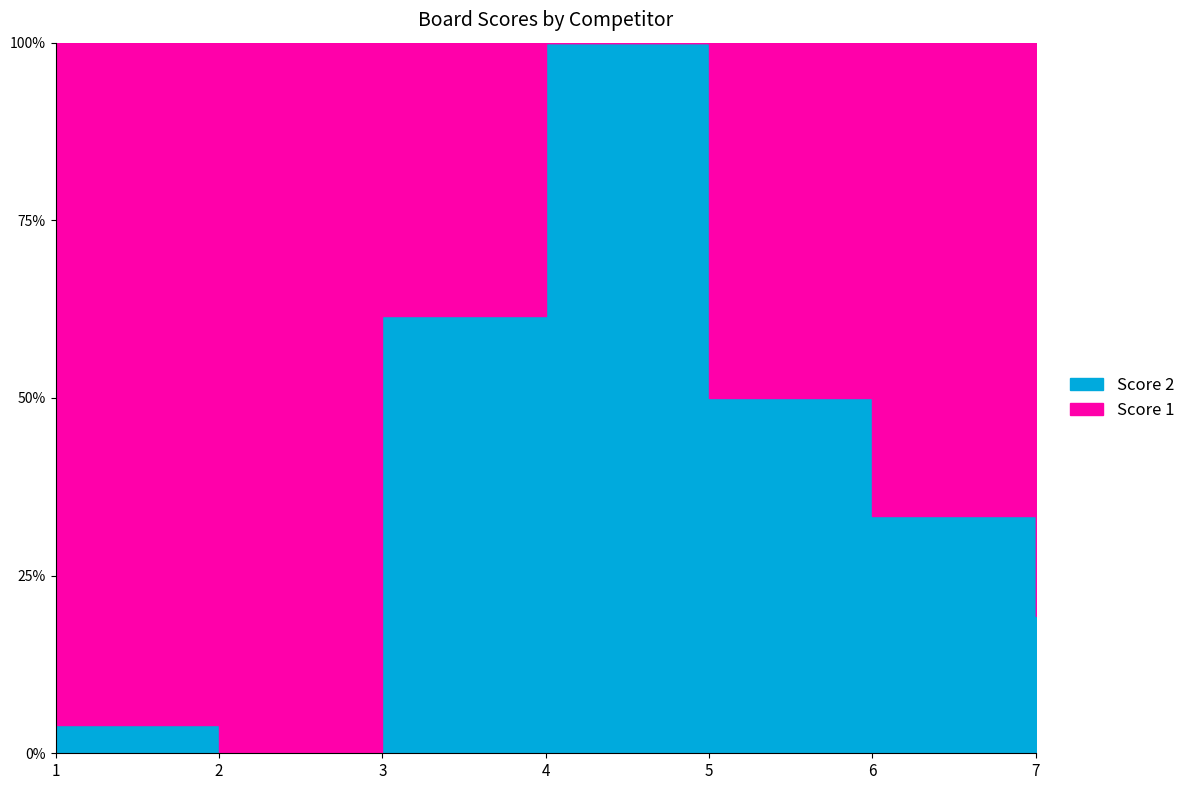

How many times do Score 1 and Score 2 cross each other?

1